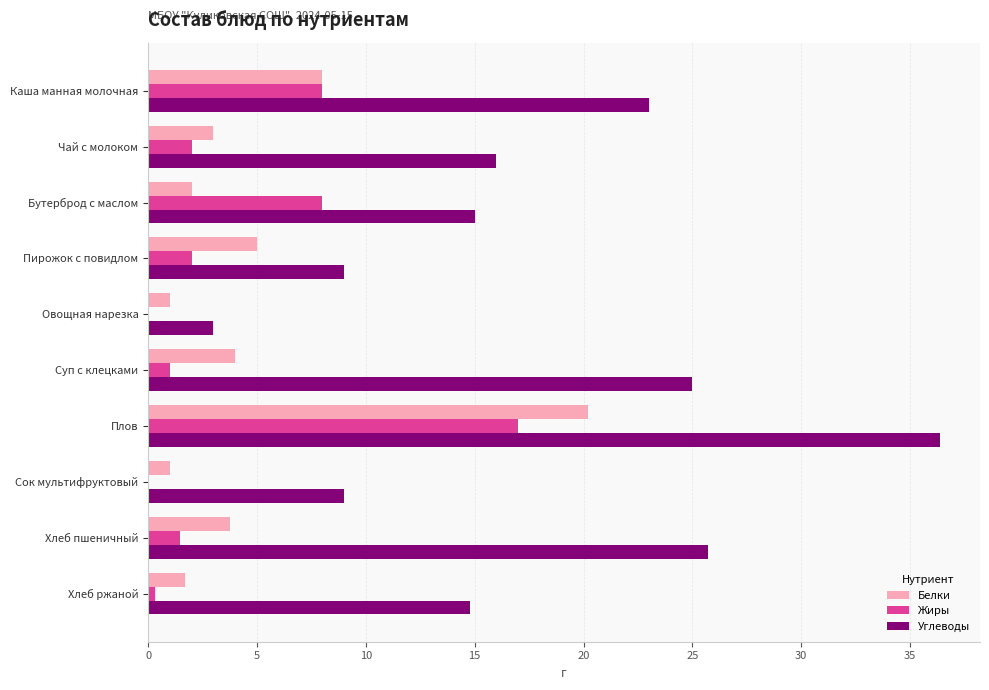

What is the average value of the Углеводы series?

17.7